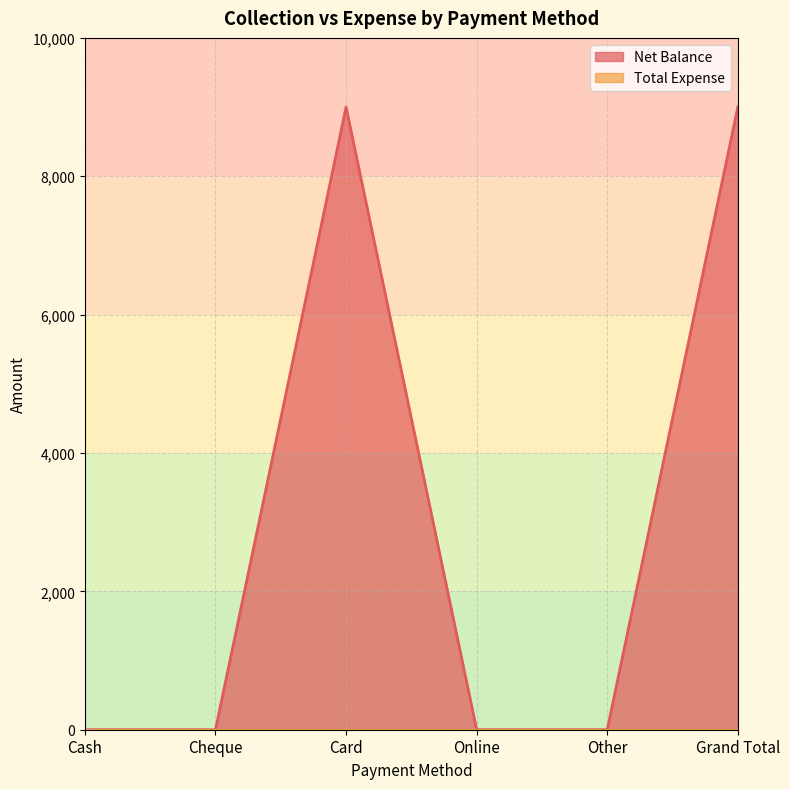

List the labels in order of value, smallest first.

Cash, Cheque, Online, Other, Card, Grand Total